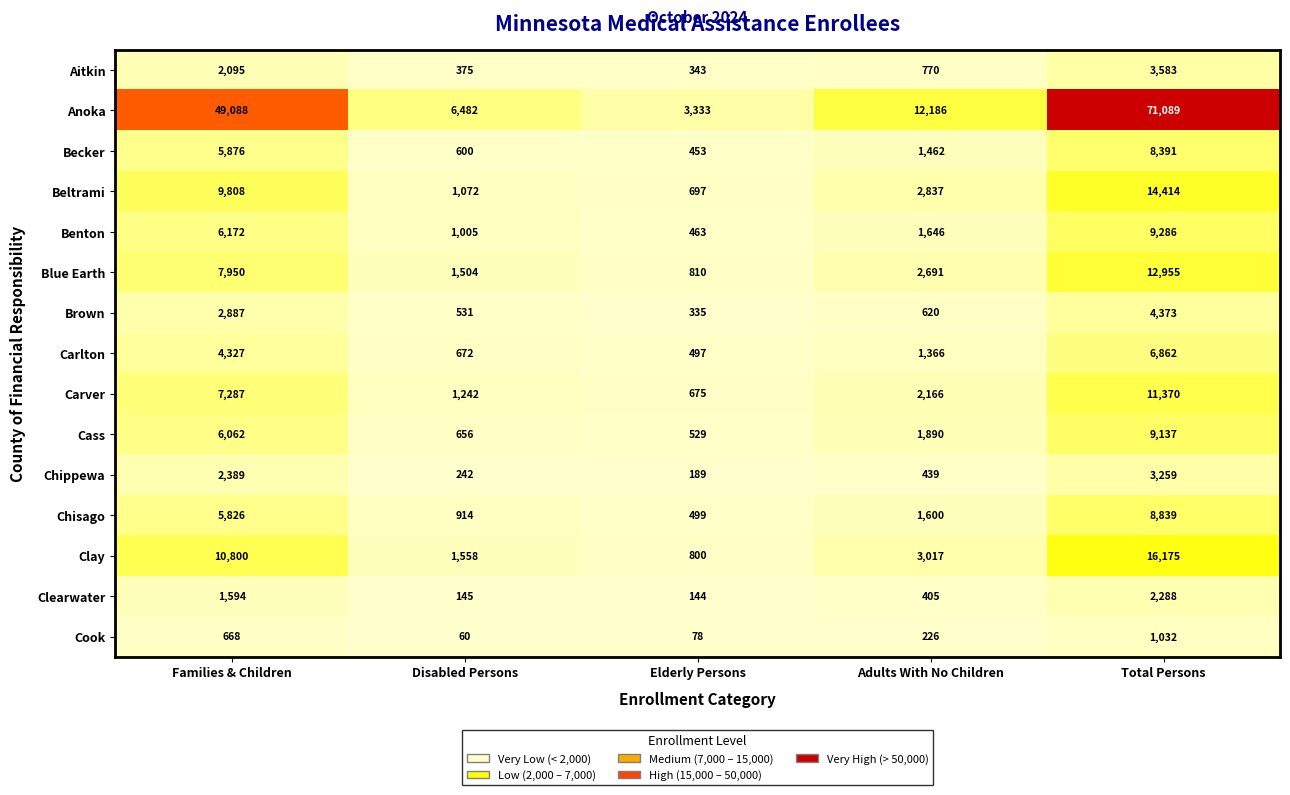

Is it true that Clearwater equals 79 at Disabled Persons?

False